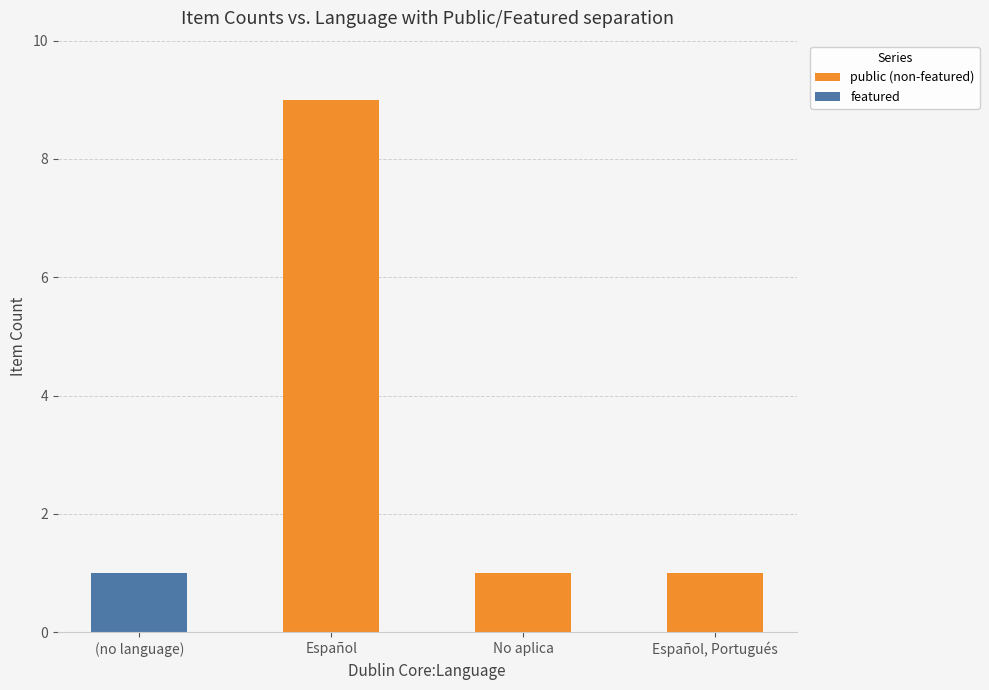

At which category is the sum across all series the highest?

Español